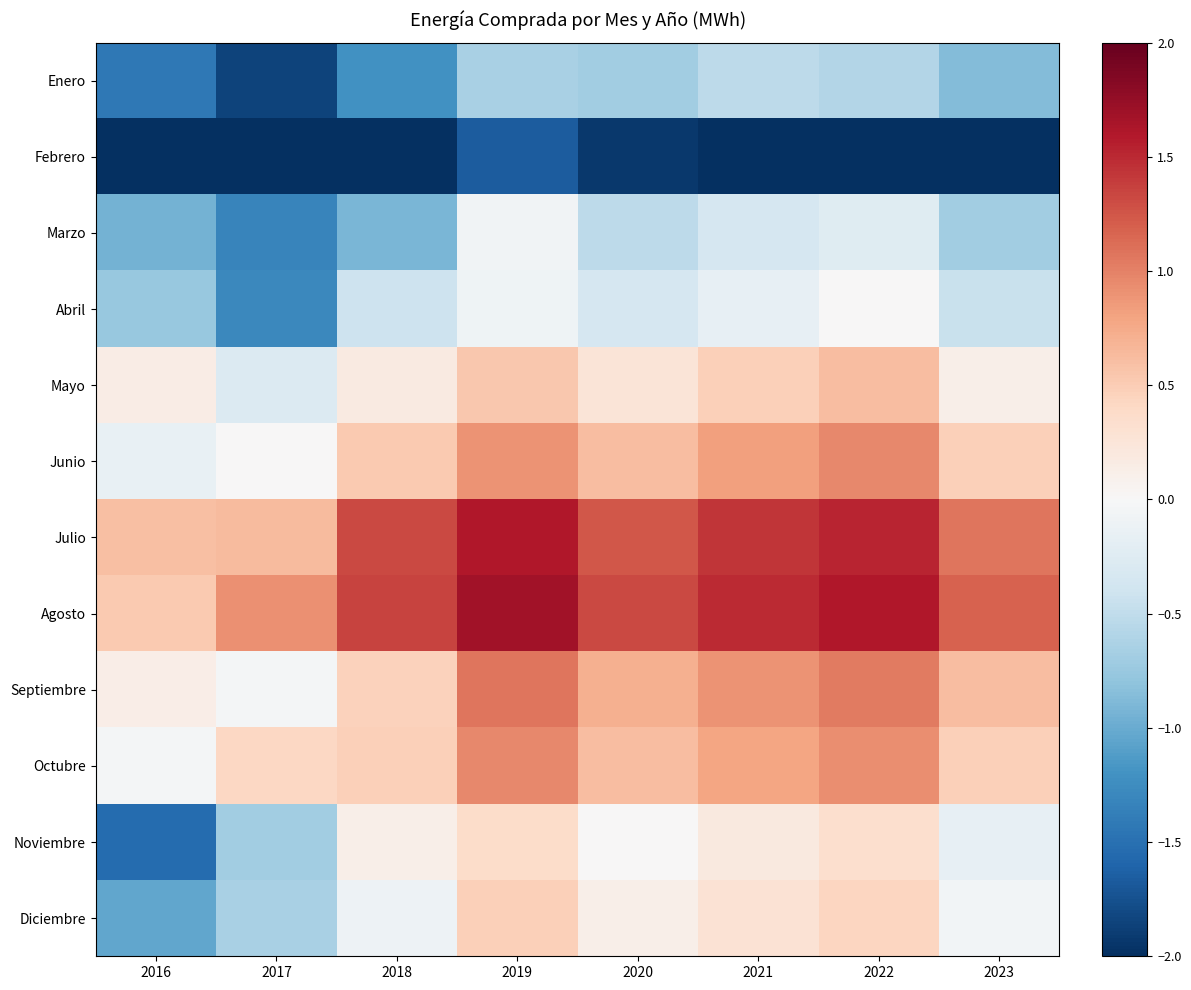

Which series has the largest total across all categories?

Agosto